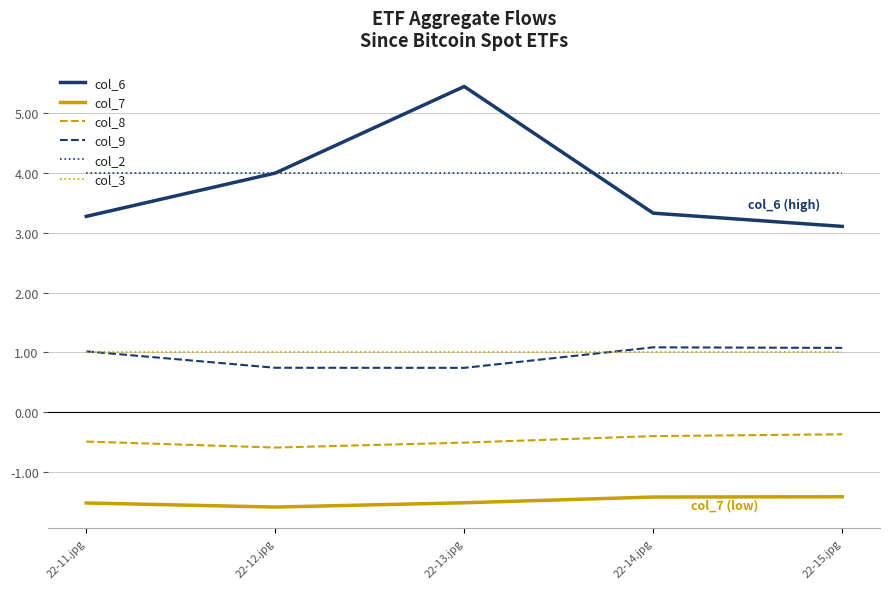

What is the lowest value of the col_8 series?

-0.6